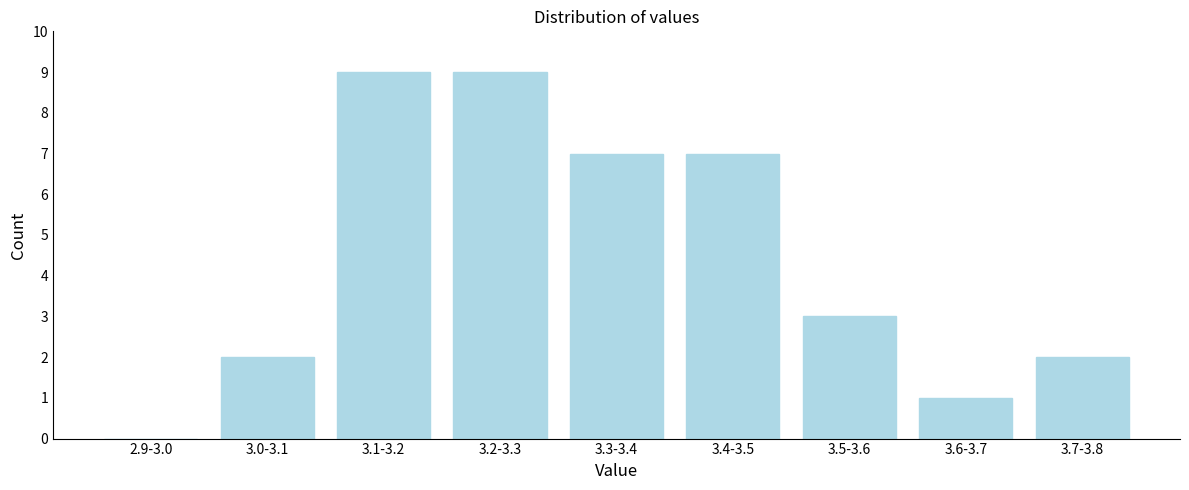

Reading left to right, extract all data points from this chart.

2.9-3.0=0	3.0-3.1=2	3.1-3.2=9	3.2-3.3=9	3.3-3.4=7	3.4-3.5=7	3.5-3.6=3	3.6-3.7=1	3.7-3.8=2